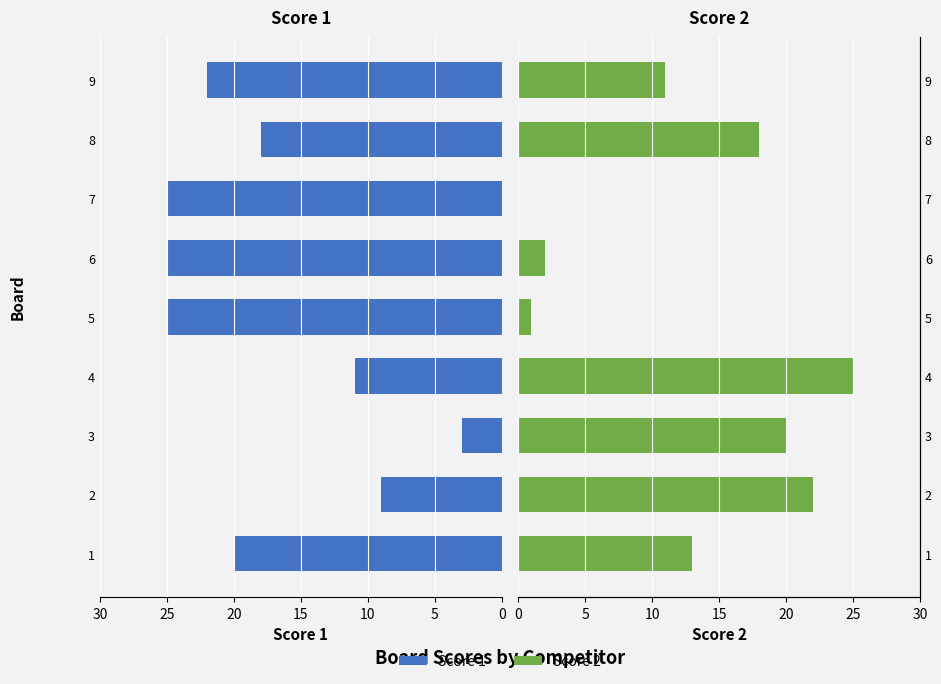

How many values in the Score 2 series exceed 13?

4